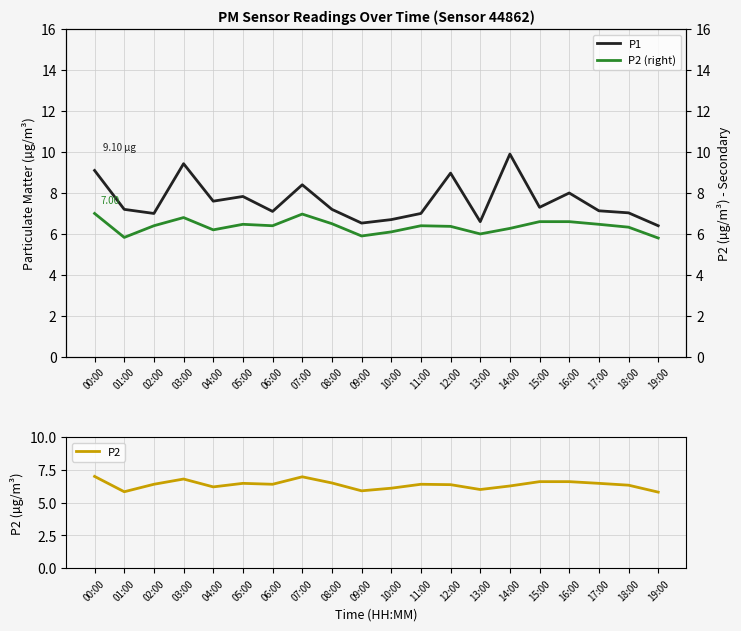

What is the total value across all series at 05:00?

20.8